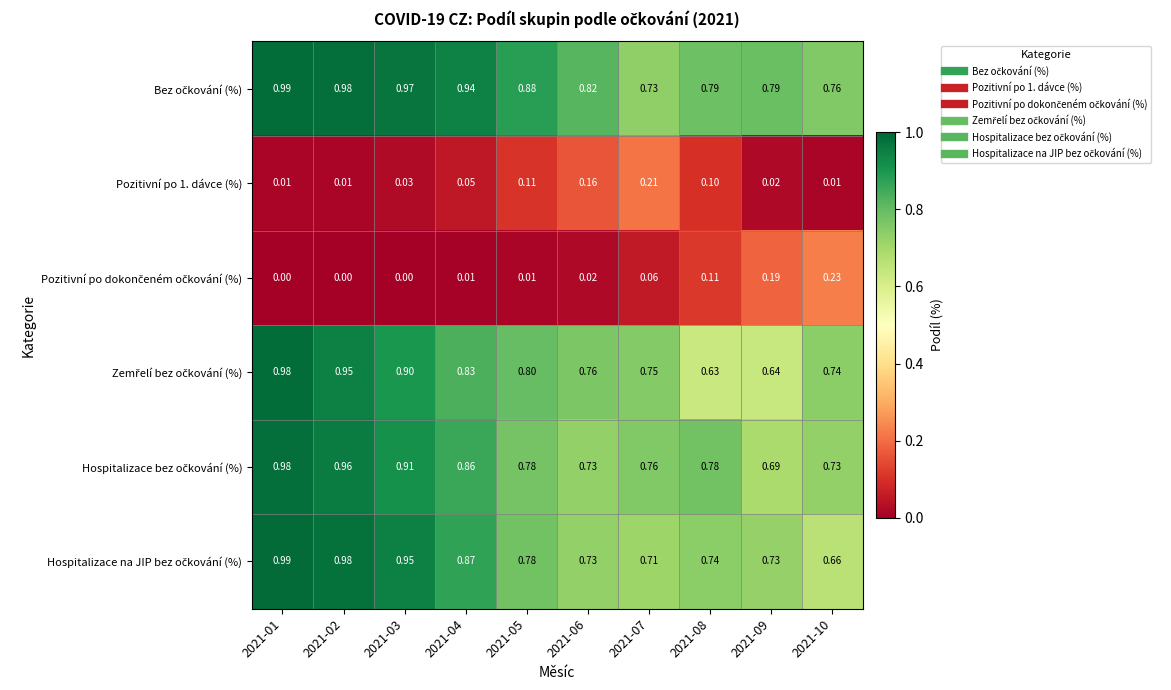

Count the number of categories in the chart.

10